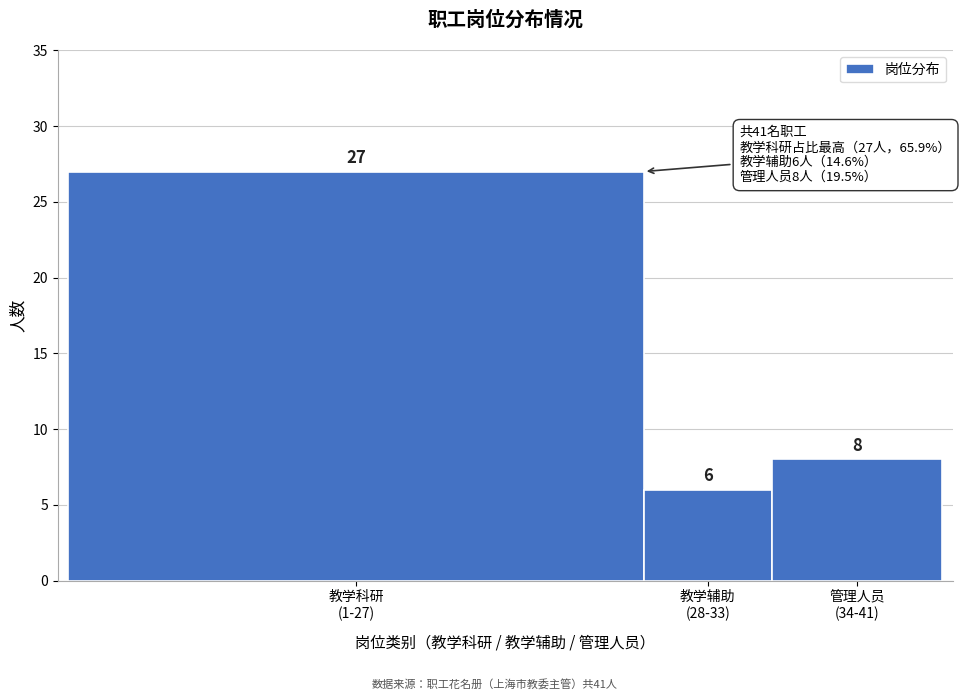

What is the minimum value shown in the chart?

6